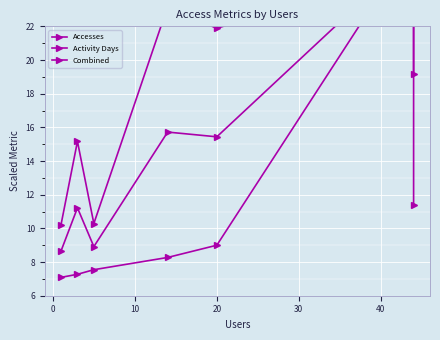

How many lines are shown in the chart?

3